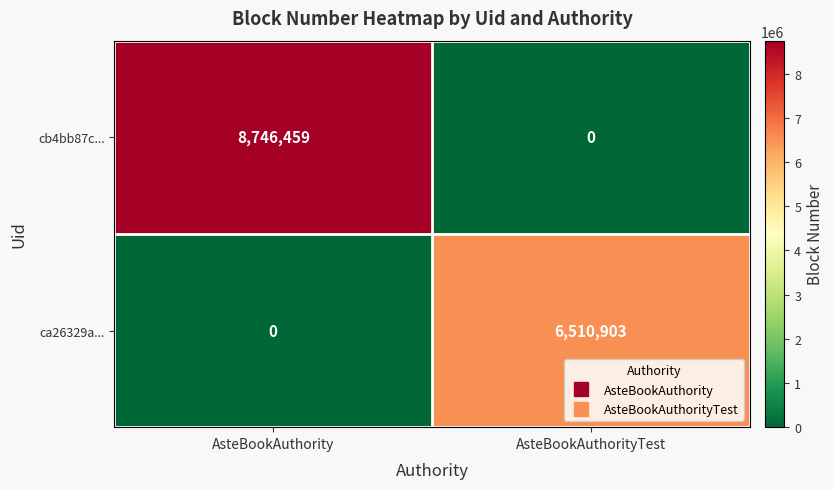

At AsteBookAuthorityTest, list the series in order from largest to smallest.

ca26329a..., cb4bb87c...